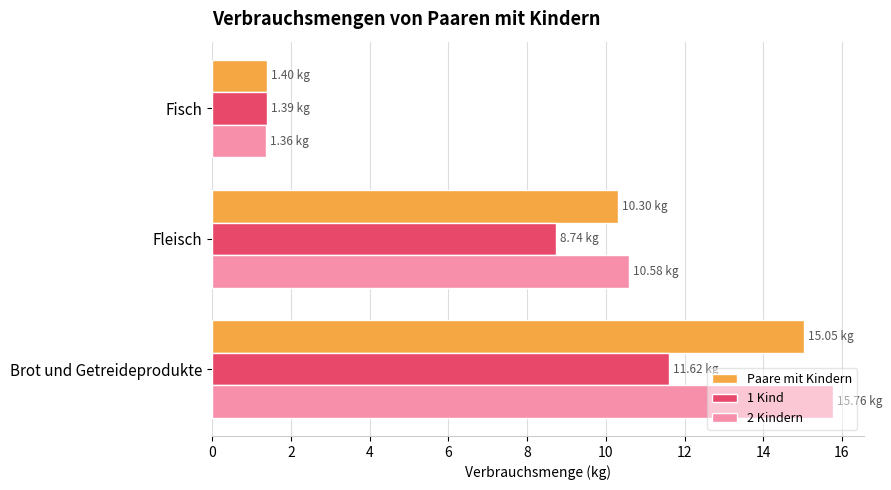

What is the highest value of the 2 Kindern series?

15.8